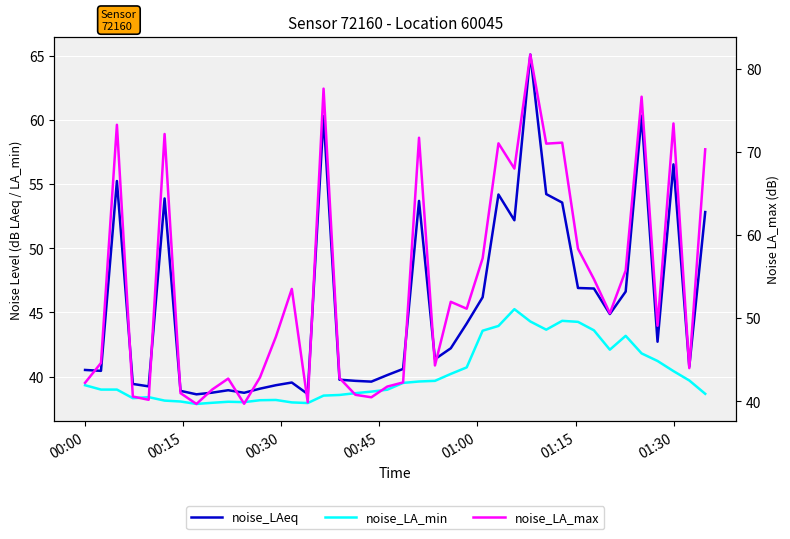

How many distinct data groups are displayed?

3